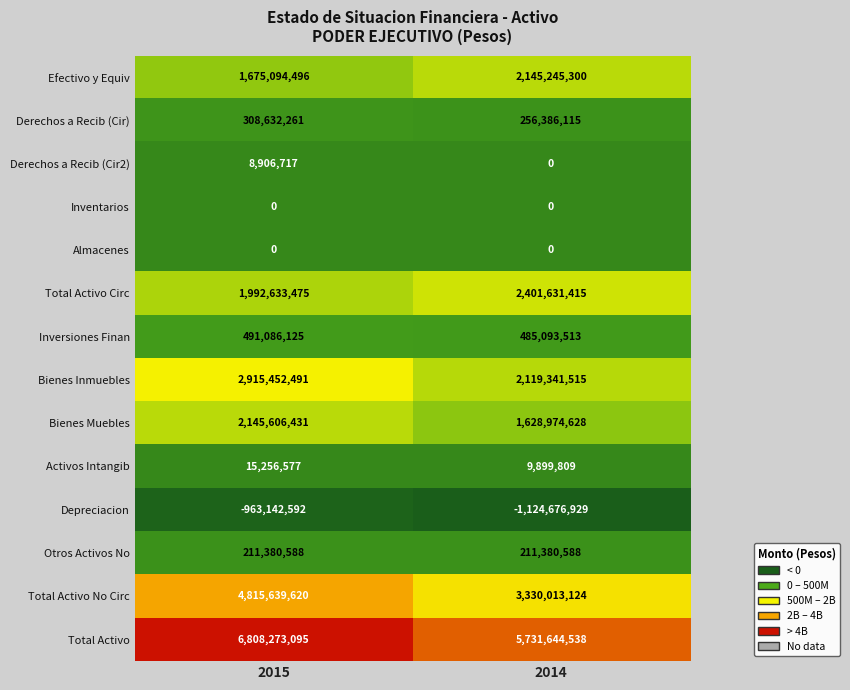

The value of Inversiones Finan at 2015 is 491086125. True or false?

True